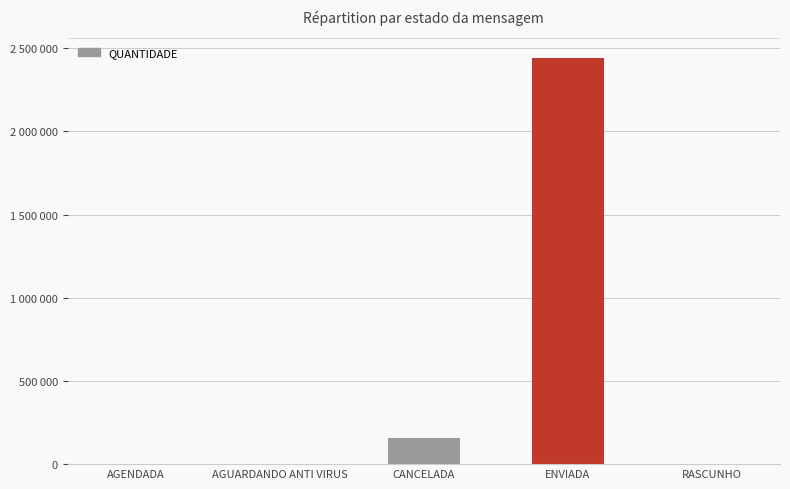

What is the average value?

518753